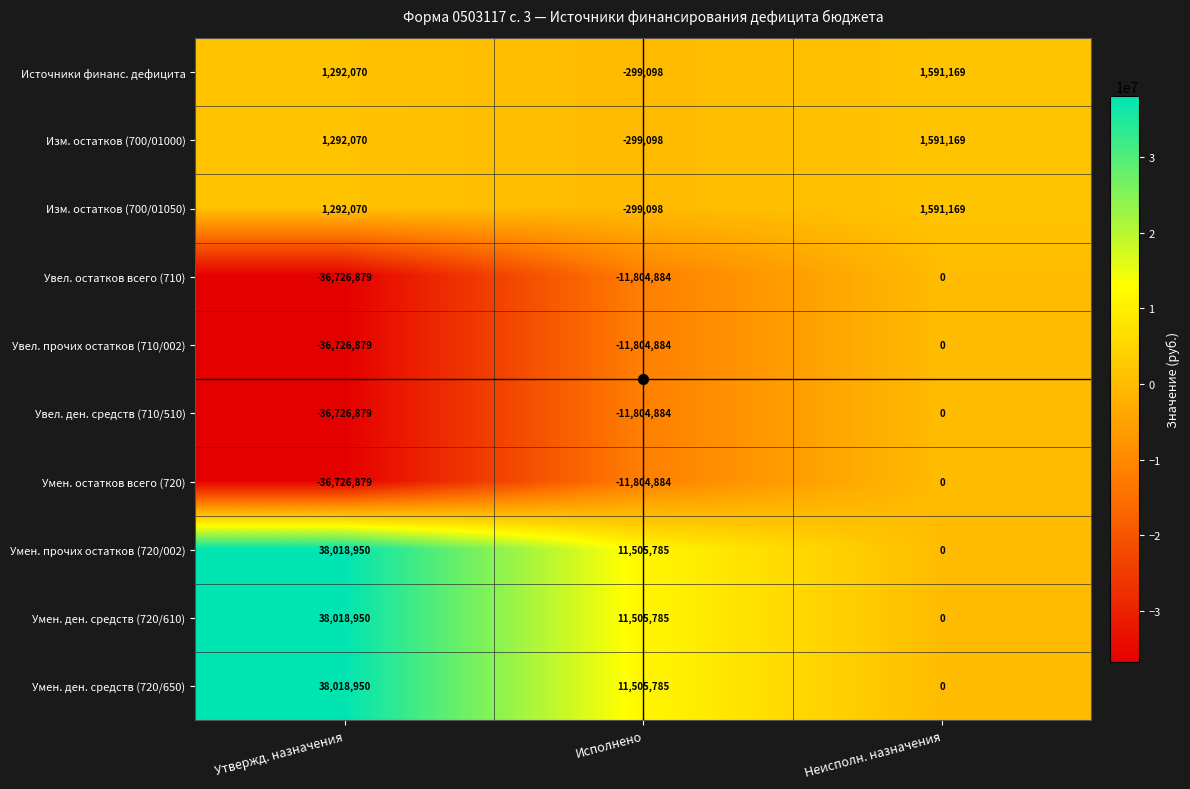

What is the difference between the highest and lowest values at Неисполн. назначения?

1591169